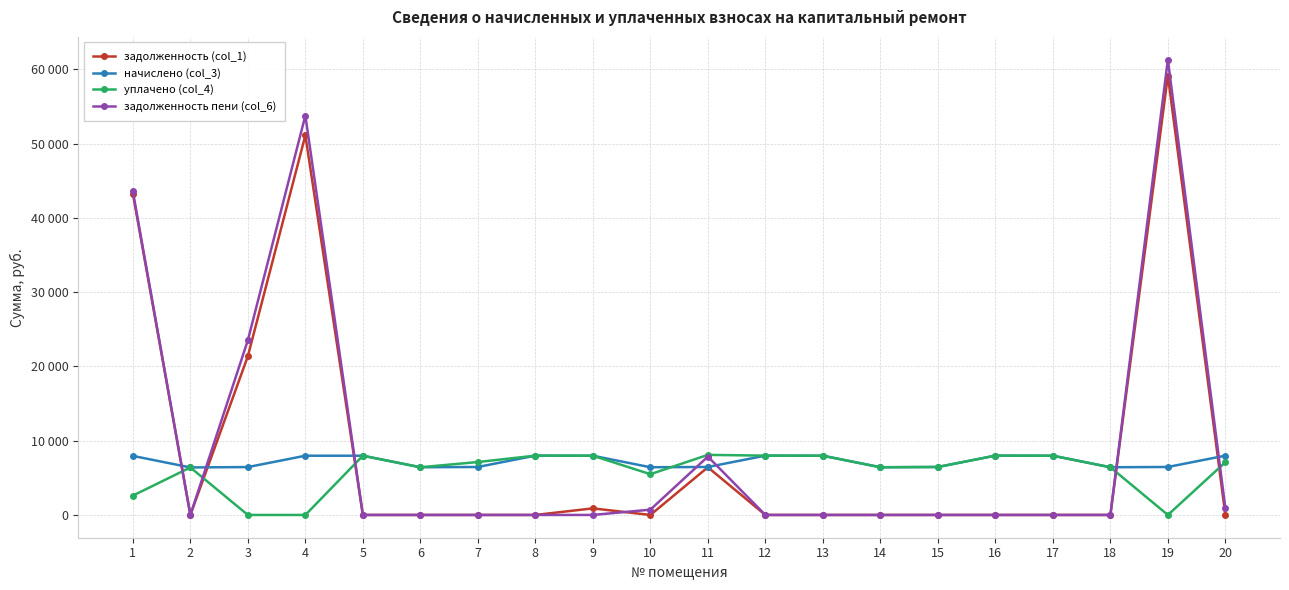

True or false: задолженность (col_1) and начислено (col_3) cross at least once.

True